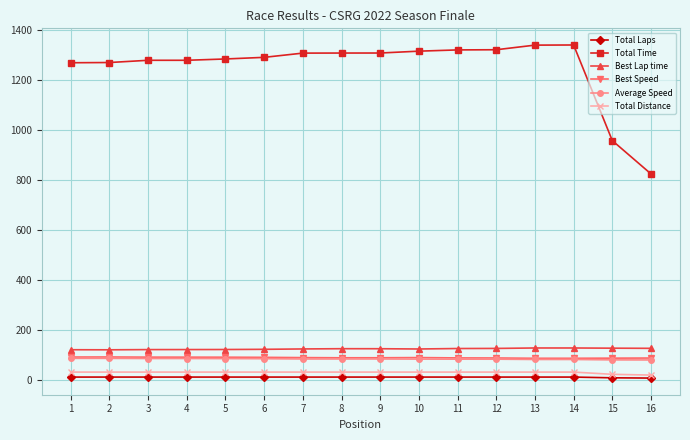

What is the minimum value shown in the chart?

6.0